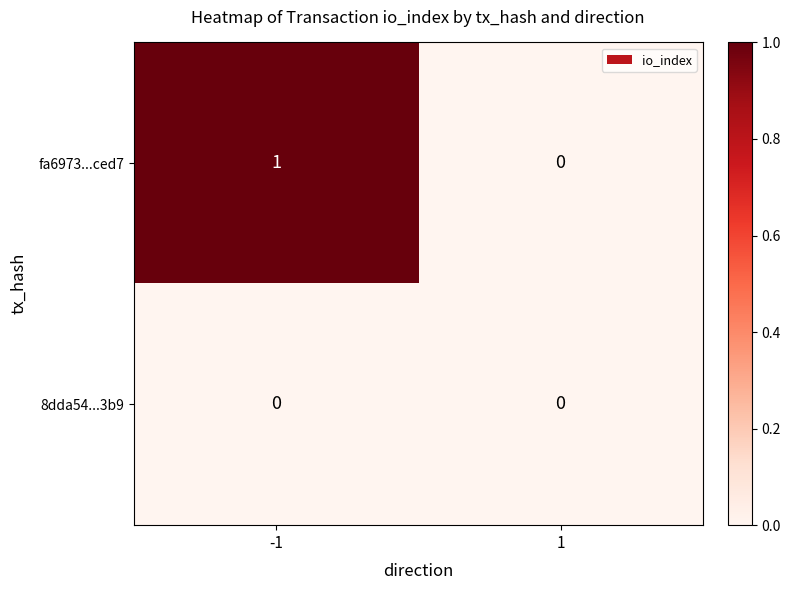

Which series has the largest total across all categories?

fa6973...ced7